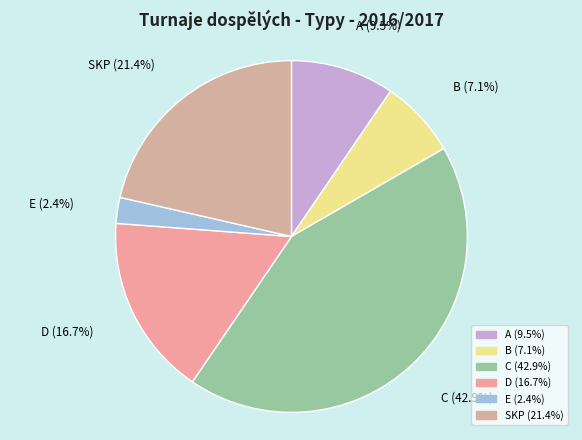

Count the number of slices in the pie.

6